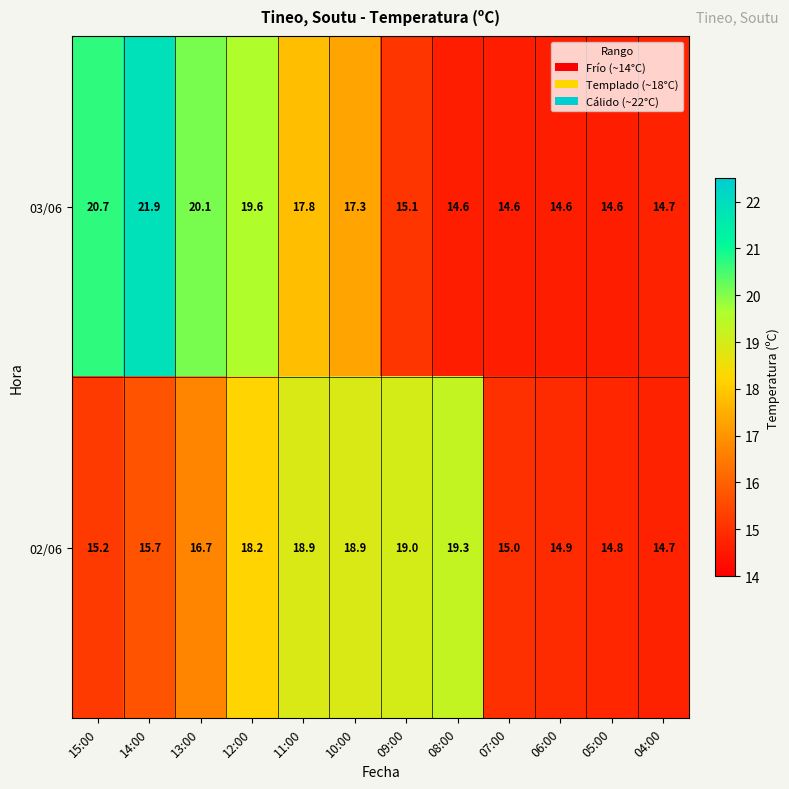

Is the value of 02/06 at 12:00 greater than the value of 03/06 at 05:00?

Yes